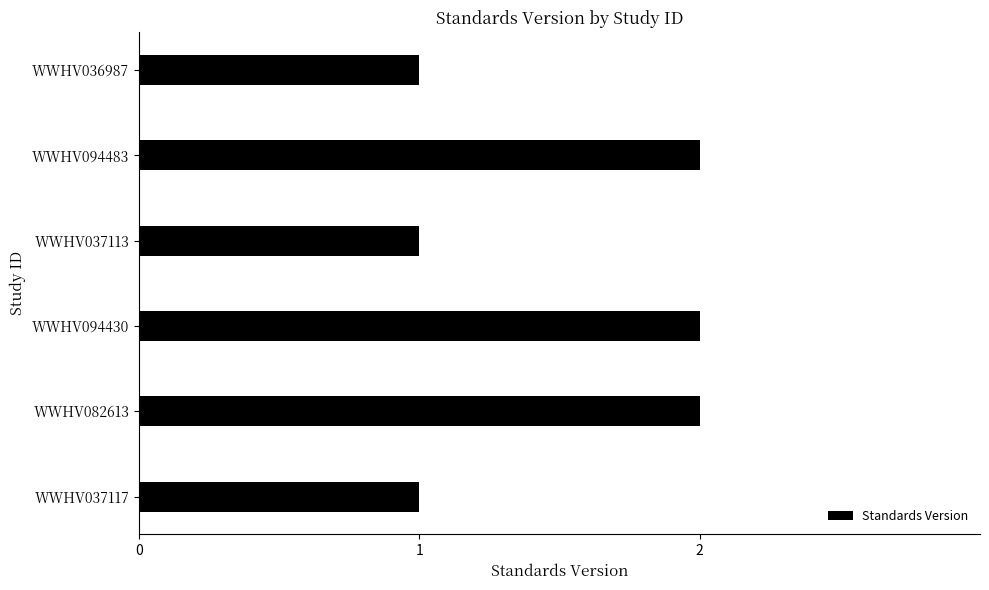

What is the sum of all values?

9